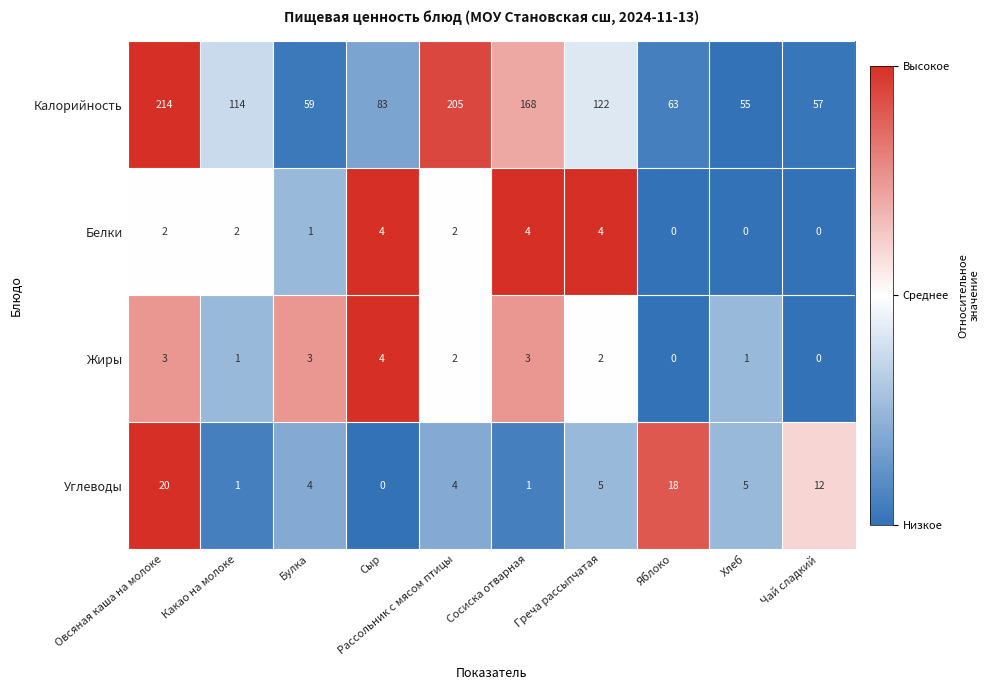

What is the spread (max minus min) of values at Овсяная каша на молоке?

212